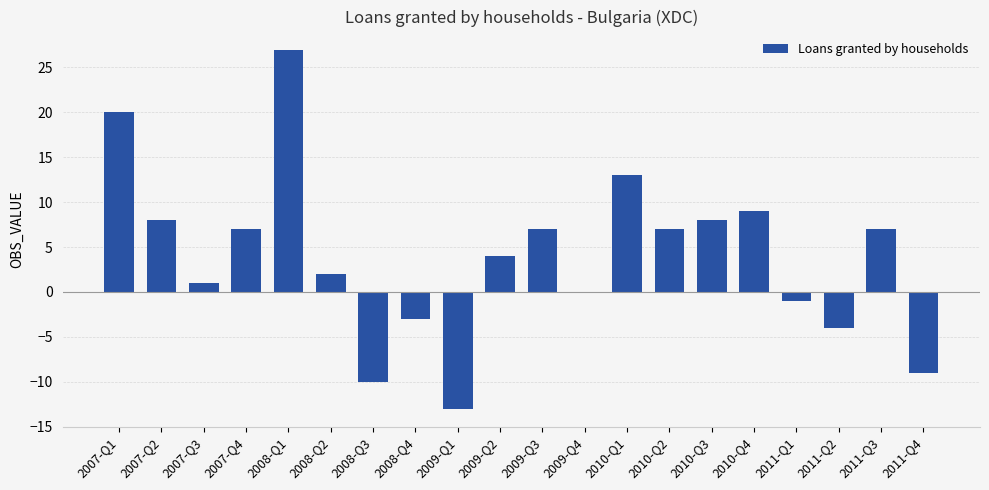

True or false: the data shows 4 at 2009-Q2.

True